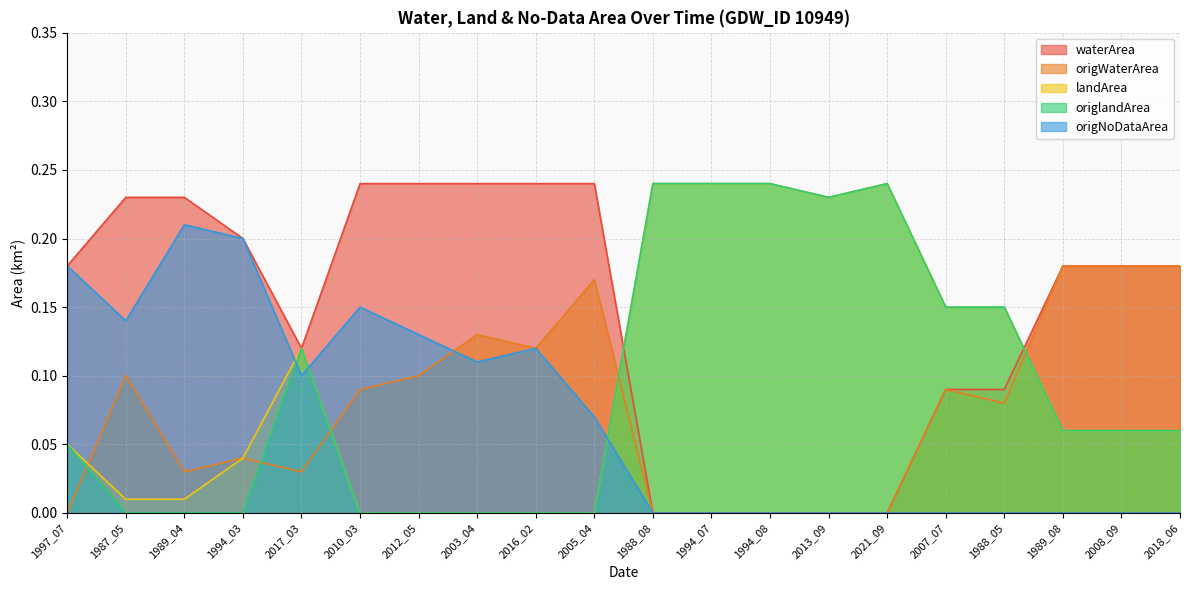

Where is the first local minimum for origNoDataArea?

1987_05